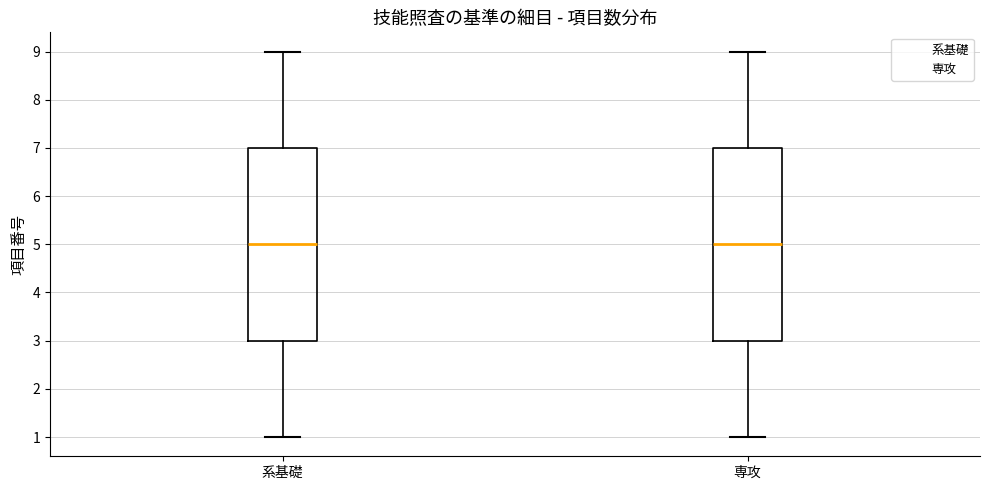

Reading left to right, read every box against the y-axis: the position of its median line, the range the box covers, and the ends of its whiskers. The values are not printed on the chart, so give them approximately, as read against the axis.

系基礎: median 5, box 3 to 7, whiskers 1 to 9
専攻: median 5, box 3 to 7, whiskers 1 to 9